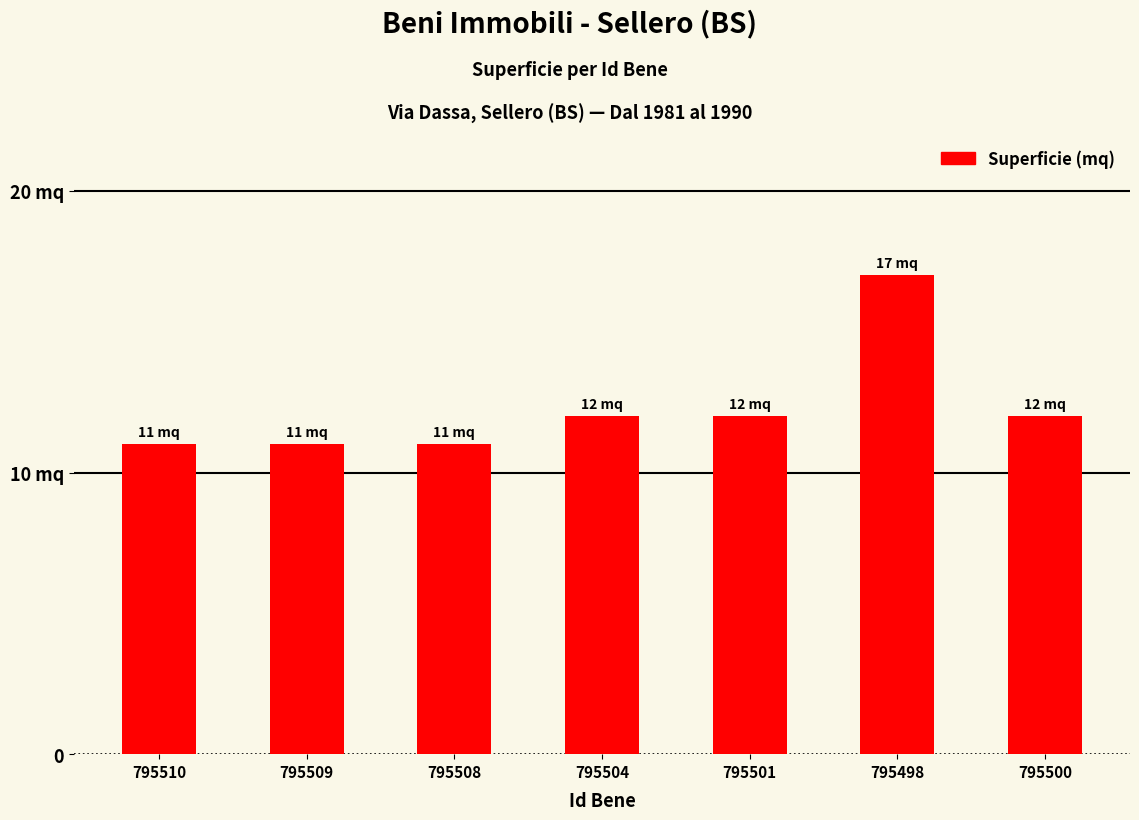

How many data points are less than 12?

3